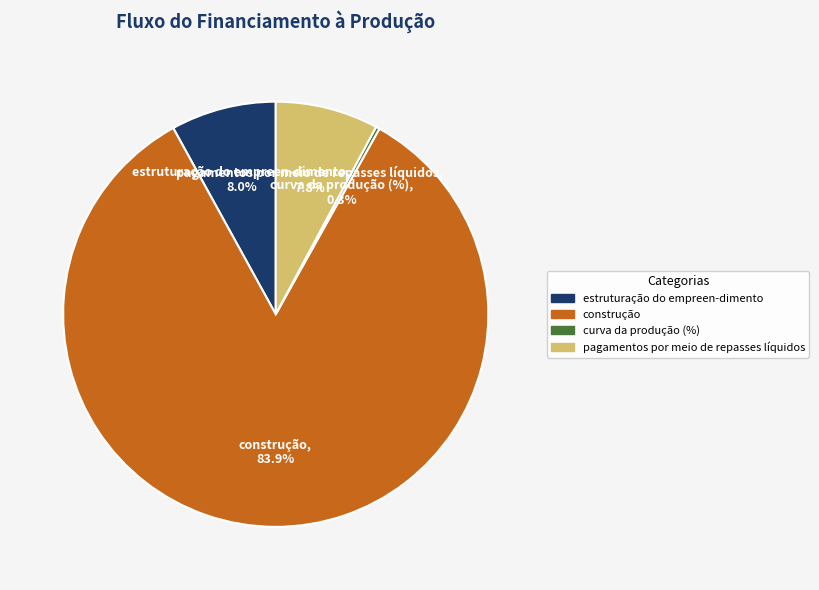

True or false: pagamentos por meio de repasses líquidos accounts for 1% of the total.

False